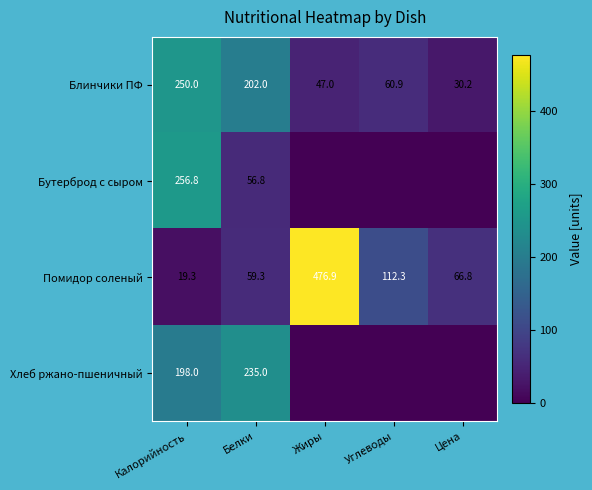

List the labels in order of Блинчики ПФ value, largest first.

Калорийность, Белки, Углеводы, Жиры, Цена